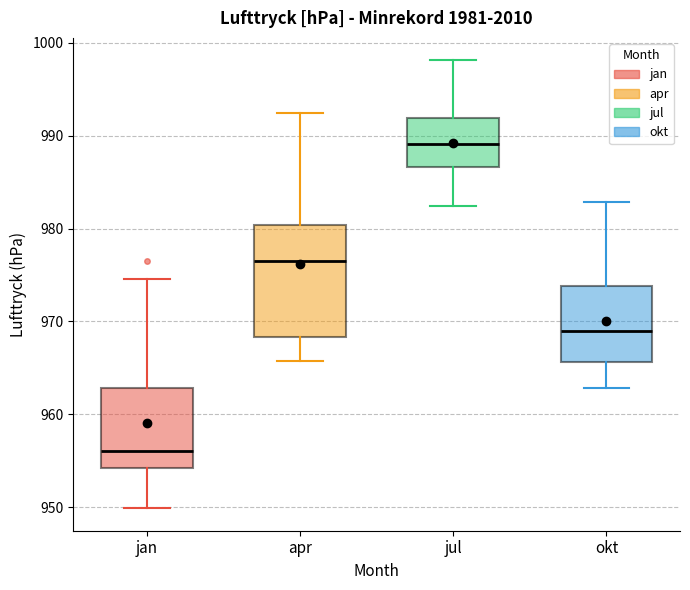

Where does the upper whisker of the box for jan end on the y-axis? The values are not printed on the chart, so give them approximately, as read against the axis.

975